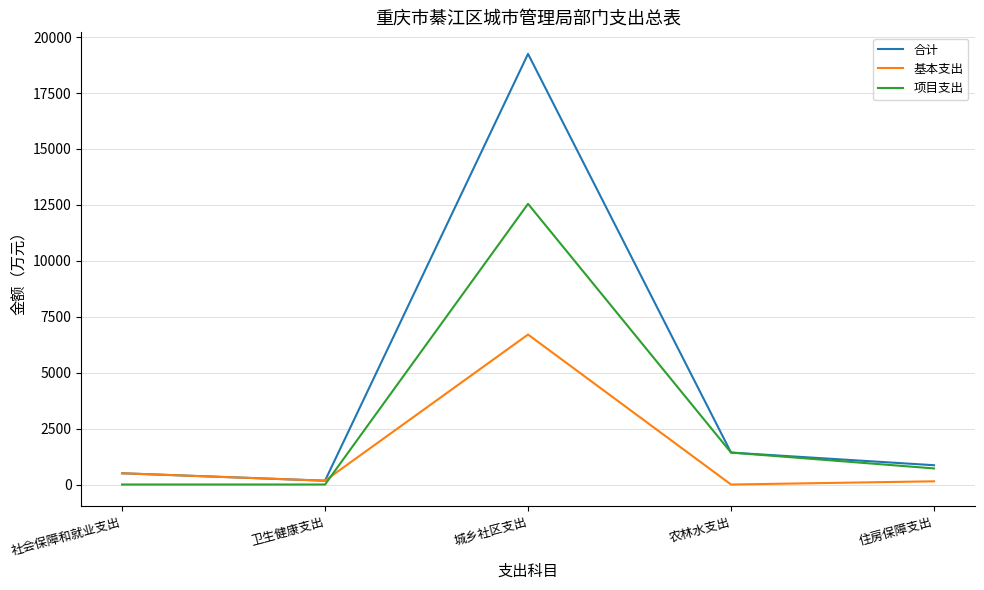

At which label is 项目支出 closest to 6273?

农林水支出